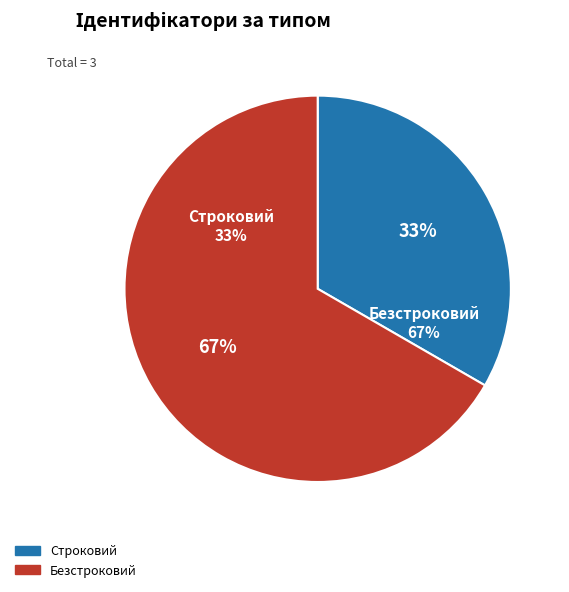

Which slice is the smallest?

Строковий